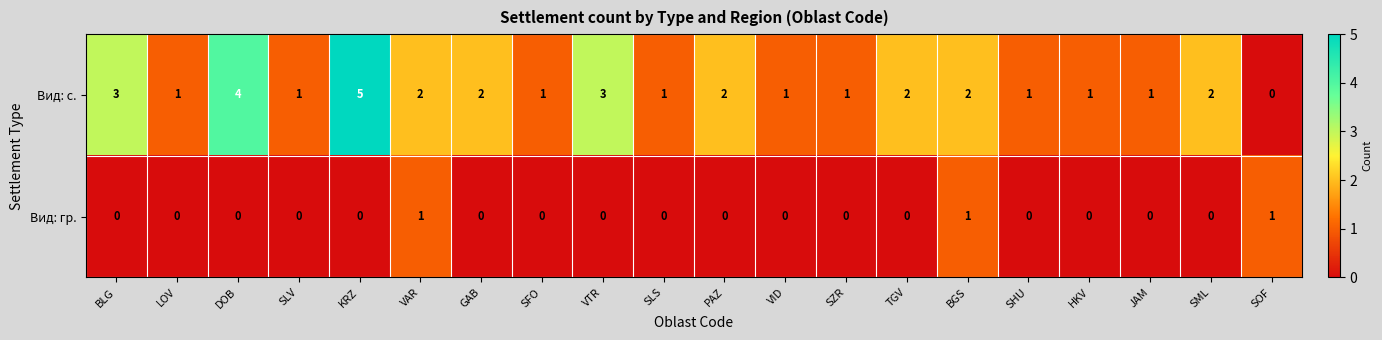

What is the sum of the Вид: с. values at BLG and TGV?

5